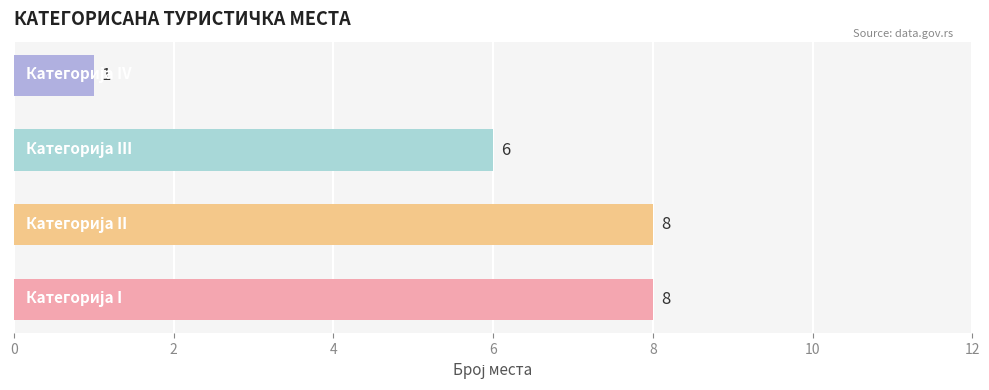

How many values are between 6 and 8?

3